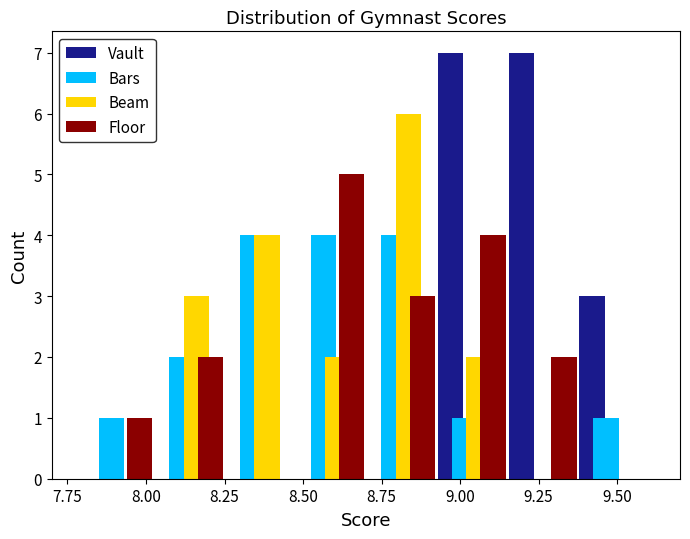

What is the height of the Floor bar covering 8.475 to 8.700 on the x-axis? Neither the bar edges nor the heights are printed on the chart, so give them approximately, as read against the axes.

5